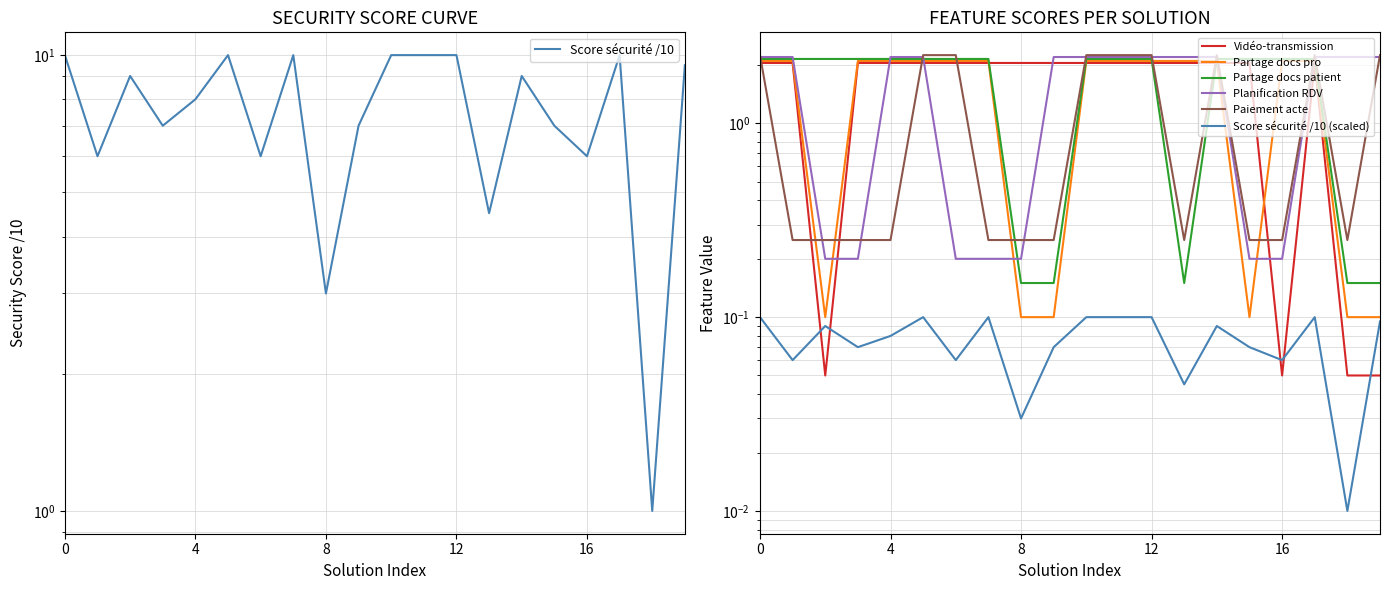

How many Planification RDV values are between 0 and 2?

7